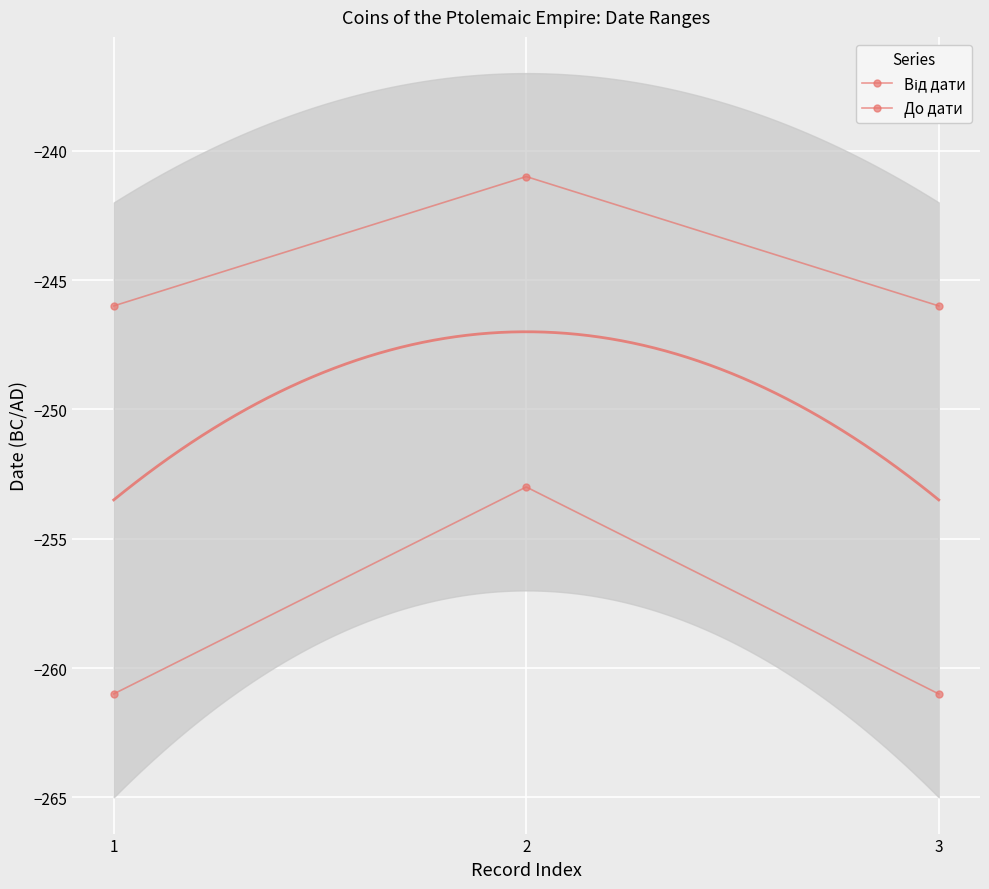

Reading left to right, list all the values displayed in this chart.

Від дати: 1=-261	2=-253	3=-261
До дати: 1=-246	2=-241	3=-246